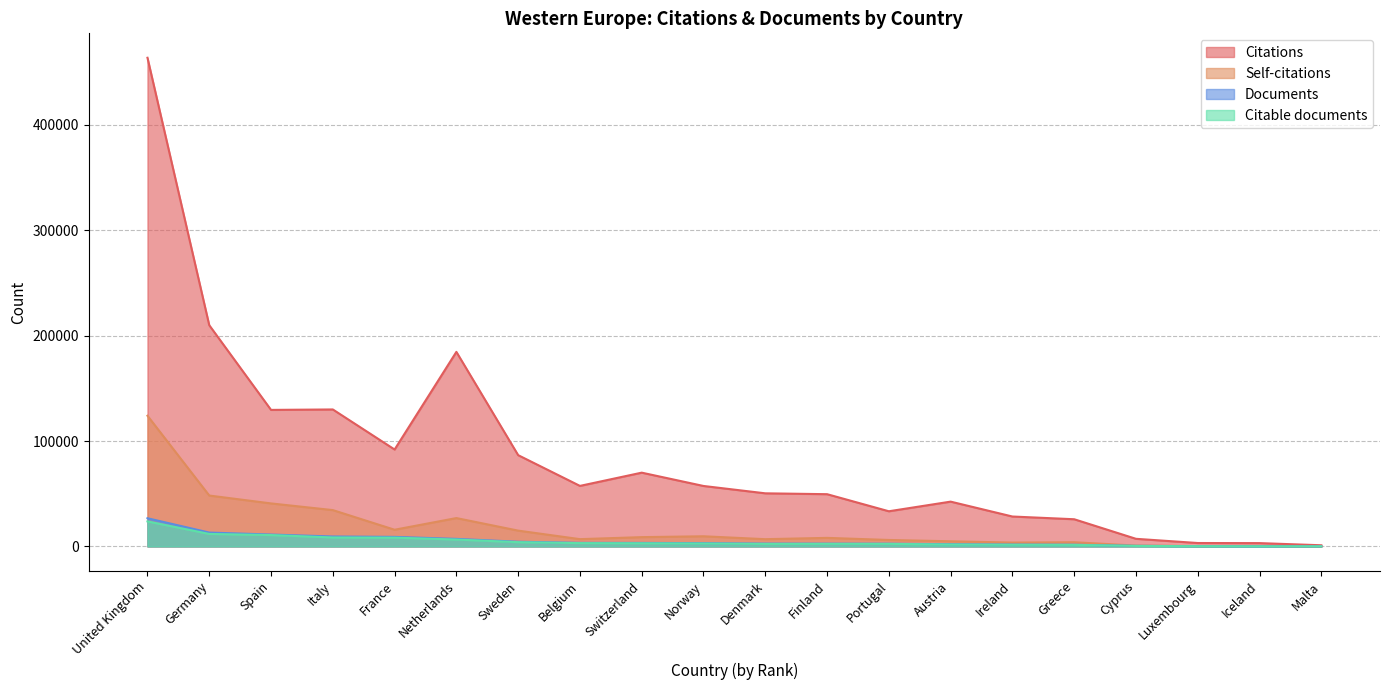

The Documents series shows 7177 at Netherlands. True or false?

True